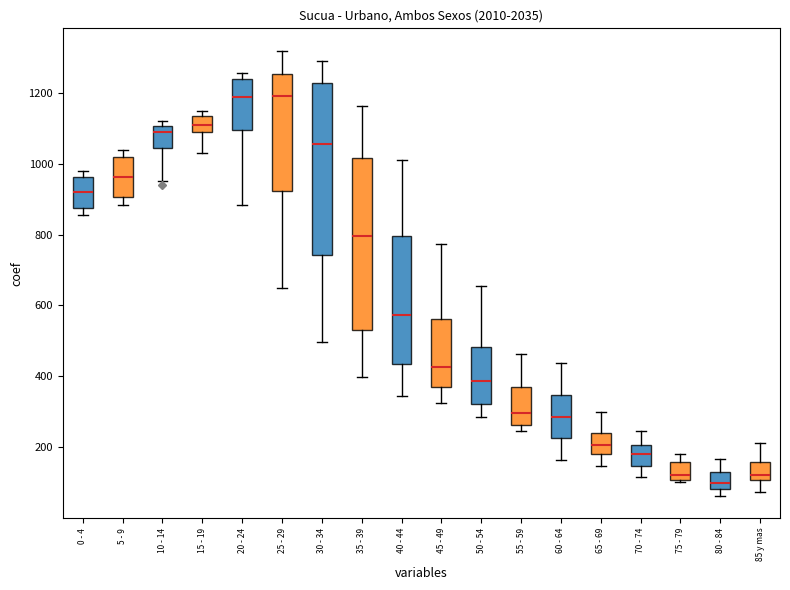

Reading left to right, transcribe this box plot: for each box, give where its median line is, the range the box spans, and where its two whiskers end, as read against the y-axis. The values are not printed on the chart, so give them approximately, as read against the axis.

0 - 4: median 920, box 880 to 960, whiskers 860 to 980
5 - 9: median 960, box 900 to 1020, whiskers 880 to 1040
10 - 14: median 1100 (just below the box's upper edge), box 1040 to 1100, whiskers 960 to 1120
15 - 19: median 1100, box 1080 to 1140, whiskers 1040 to 1140 (just above the box's upper edge)
20 - 24: median 1180, box 1100 to 1240, whiskers 880 to 1260
25 - 29: median 1200, box 920 to 1260, whiskers 640 to 1320
30 - 34: median 1060, box 740 to 1220, whiskers 500 to 1300
35 - 39: median 800, box 540 to 1020, whiskers 400 to 1160
40 - 44: median 580, box 440 to 800, whiskers 340 to 1020
45 - 49: median 420, box 380 to 560, whiskers 320 to 780
50 - 54: median 380, box 320 to 480, whiskers 280 to 660
55 - 59: median 300, box 260 to 360, whiskers 240 to 460
60 - 64: median 280, box 220 to 340, whiskers 160 to 440
65 - 69: median 200, box 180 to 240, whiskers 140 to 300
70 - 74: median 180, box 140 to 200, whiskers 120 to 240
75 - 79: median 120, box 100 to 160, whiskers 100 (just below the box's lower edge) to 180
80 - 84: median 100, box 80 to 120, whiskers 60 to 160
85 y mas: median 120, box 100 to 160, whiskers 80 to 220